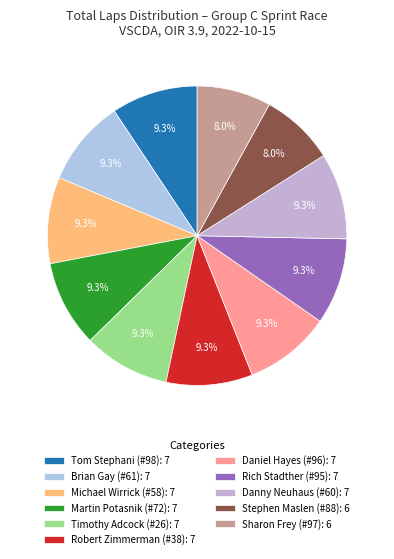

Does any single category account for the majority?

No